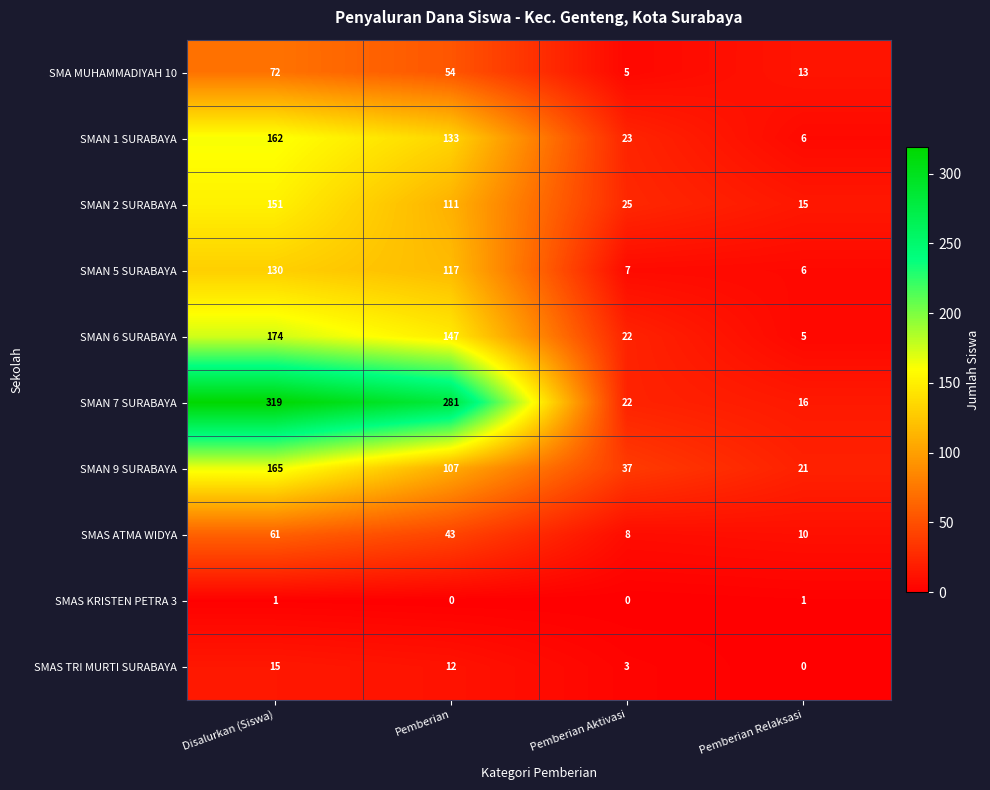

What is the difference between the SMAS TRI MURTI SURABAYA values at Pemberian Aktivasi and Pemberian?

9